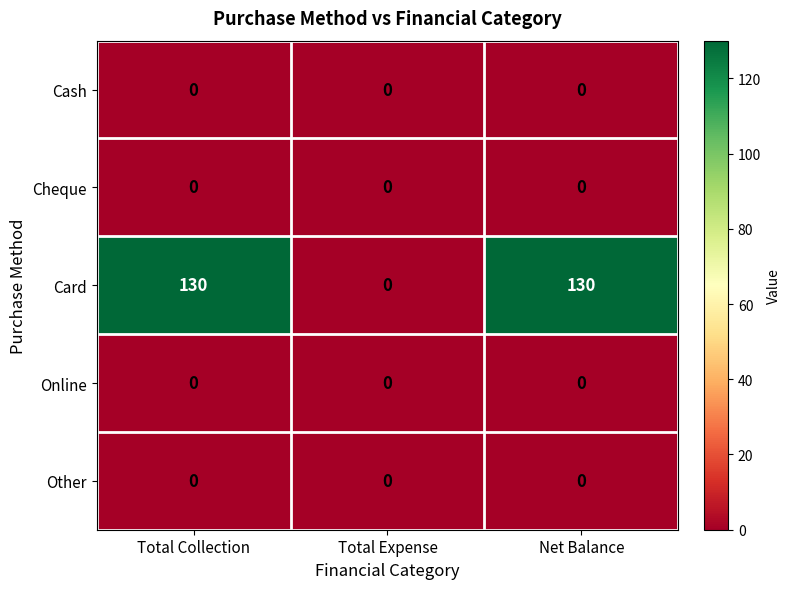

What is the total value across all series at Total Collection?

130